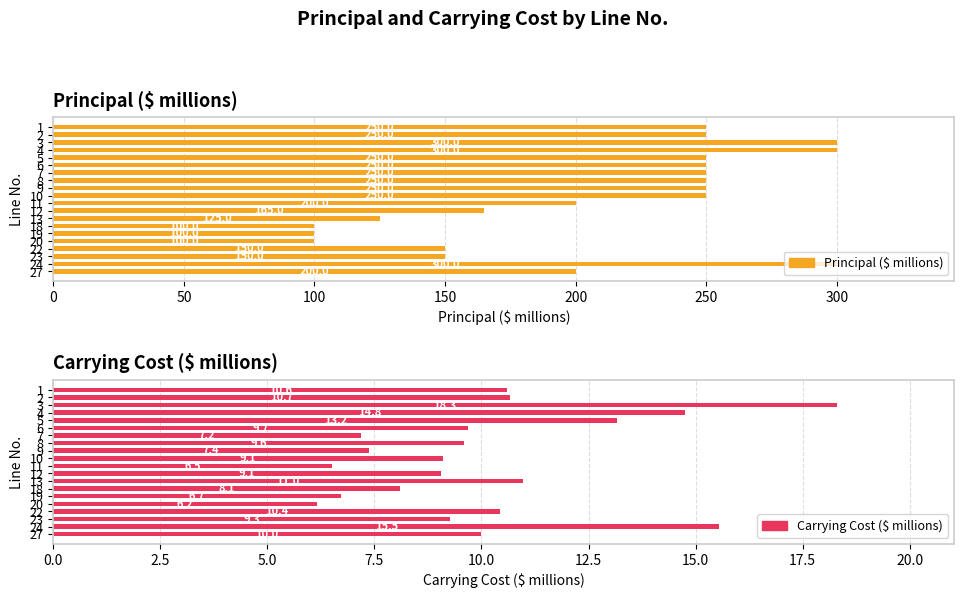

How many values in the Carrying Cost ($ millions) series are below 9?

6